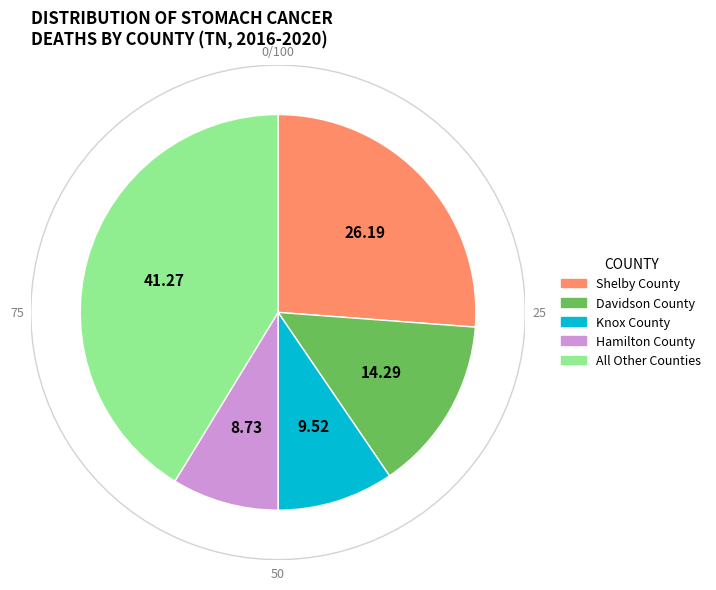

Is there any slice that represents more than half of the pie?

No